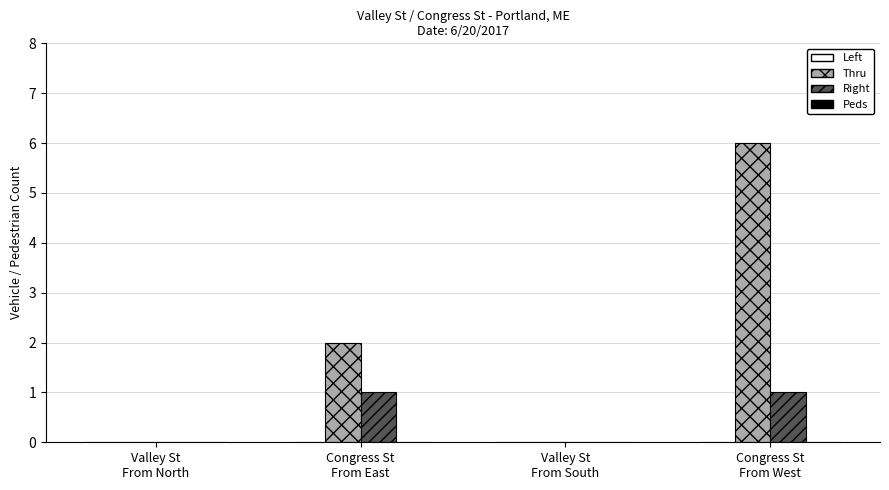

How many distinct data groups are displayed?

2